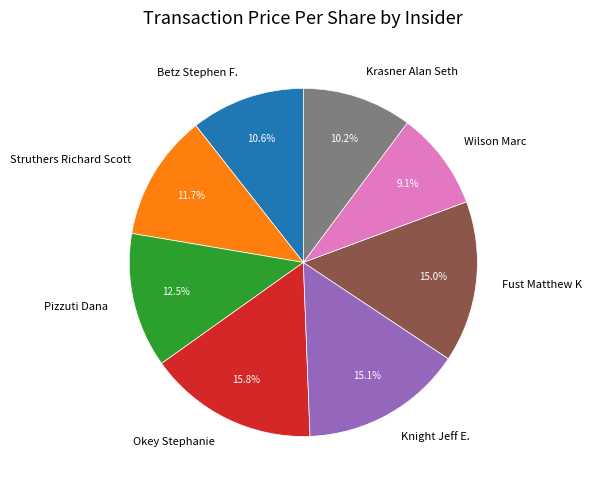

Which has a higher value, Betz Stephen F. or Knight Jeff E.?

Knight Jeff E.